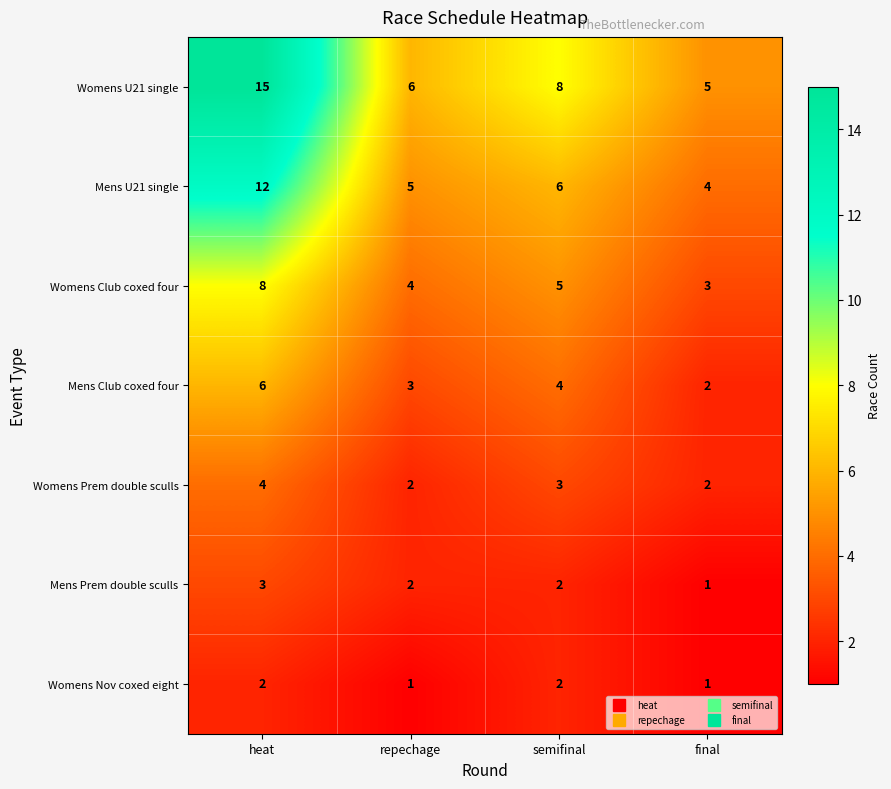

What is the difference between the maximum and second lowest values in the Mens Club coxed four series?

3